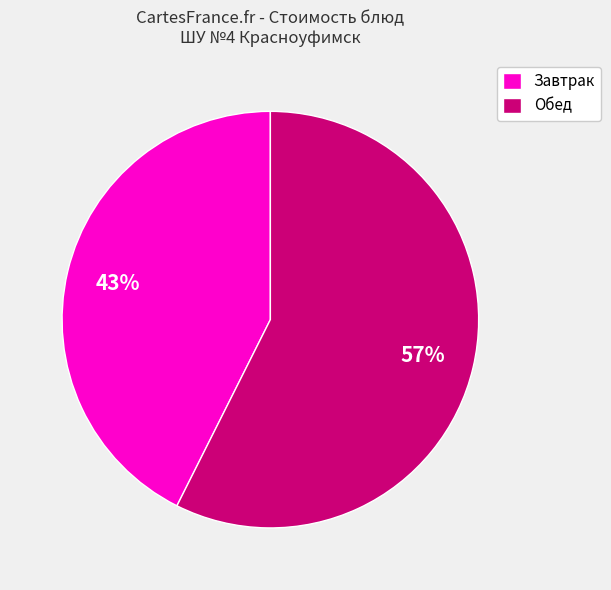

True or false: Обед accounts for 66% of the total.

False